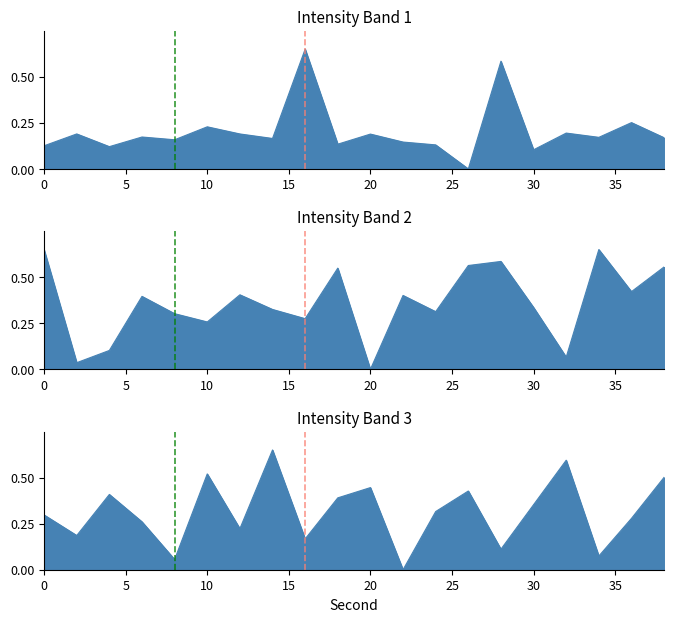

Reading left to right, extract all data points from this chart.

Intensity Band 1 (dBm): 0.1	0.2	0.1	0.2	0.2	0.2	0.2	0.2	0.7	0.1	0.2	0.1	0.1	0.0	0.6	0.1	0.2	0.2	0.3	0.2
Intensity Band 2 (dBm): 0.6	0.0	0.1	0.4	0.3	0.3	0.4	0.3	0.3	0.5	0.0	0.4	0.3	0.6	0.6	0.3	0.1	0.7	0.4	0.6
Intensity Band 3 (dBm): 0.3	0.2	0.4	0.3	0.1	0.5	0.2	0.7	0.2	0.4	0.4	0.0	0.3	0.4	0.1	0.4	0.6	0.1	0.3	0.5